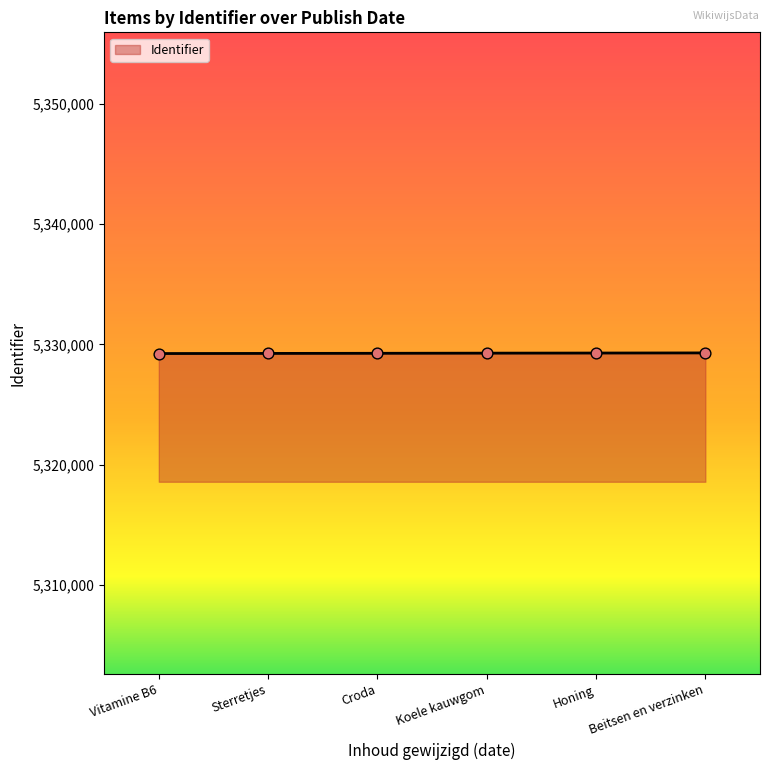

The value at Sterretjes is 1891525. True or false?

False